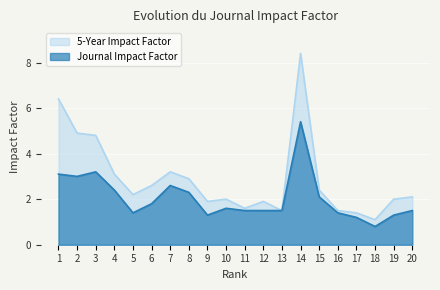

What is the difference between the second highest and minimum values in the 5-Year Impact Factor series?

5.3